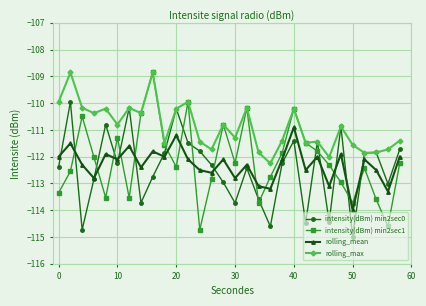

What is the value of the intensity(dBm) min2sec1 point at the 6th from the left?

-111.3